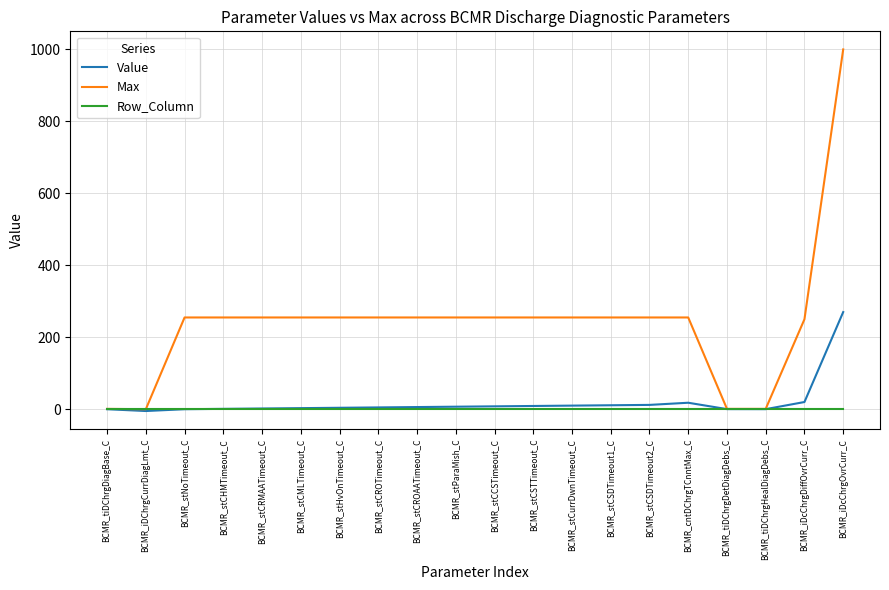

What is the highest value of the Value series?

270.0